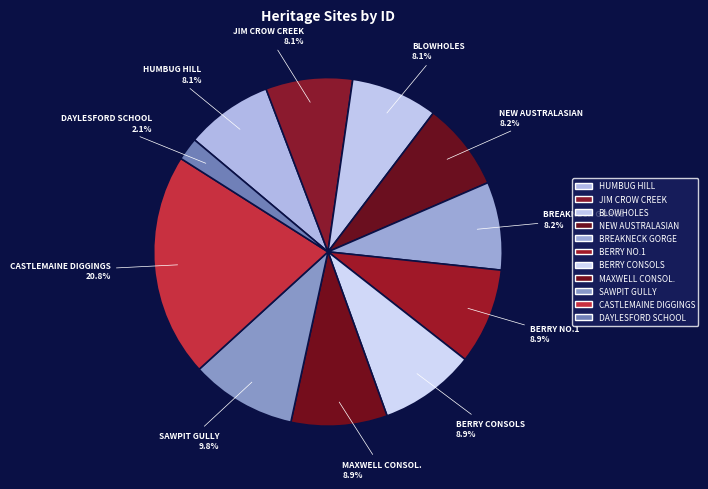

Is there any slice that represents more than half of the pie?

No